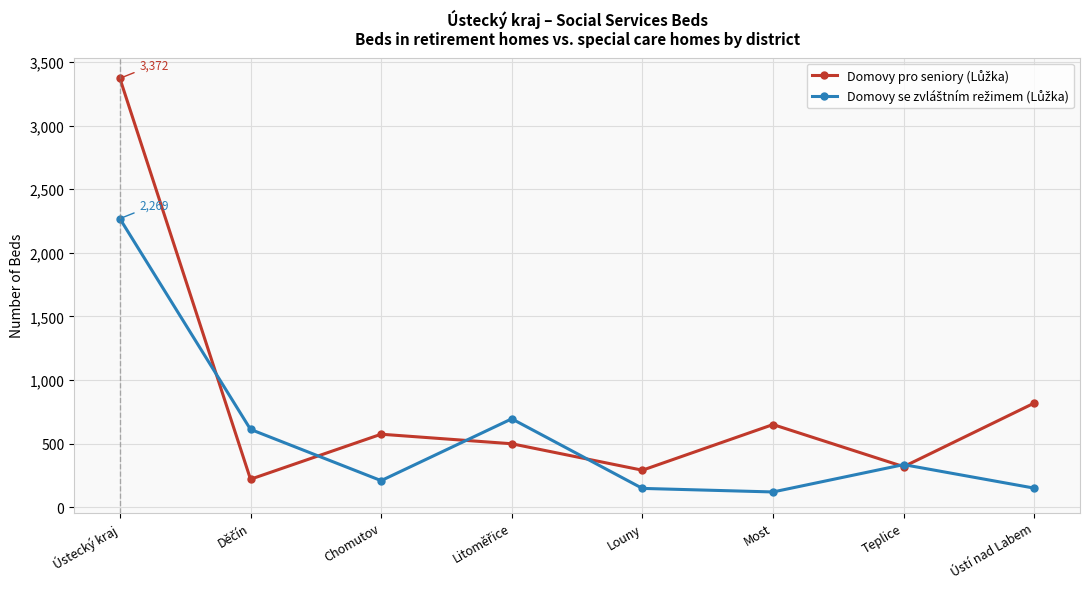

What is the maximum value shown in the chart?

3372